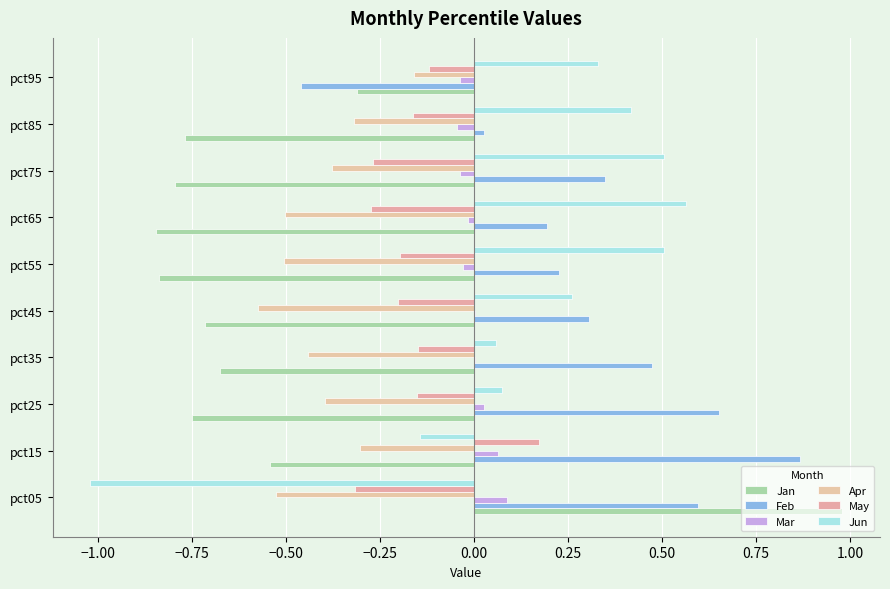

What is the difference between the second highest and minimum values in the Apr series?

0.3